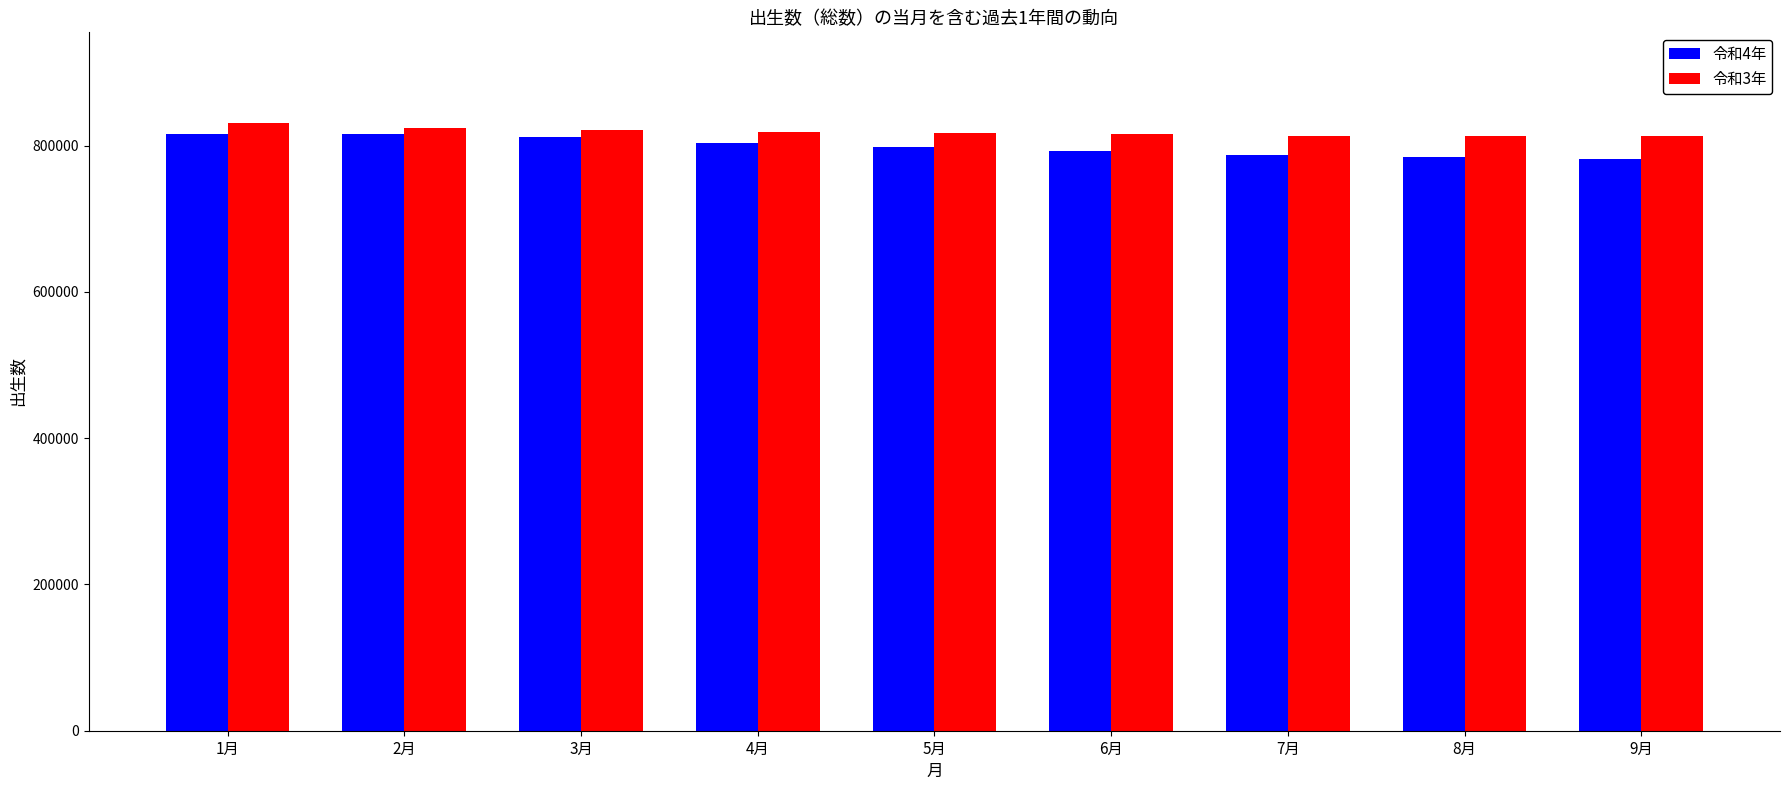

What is the average value of the 令和4年 series?

798871